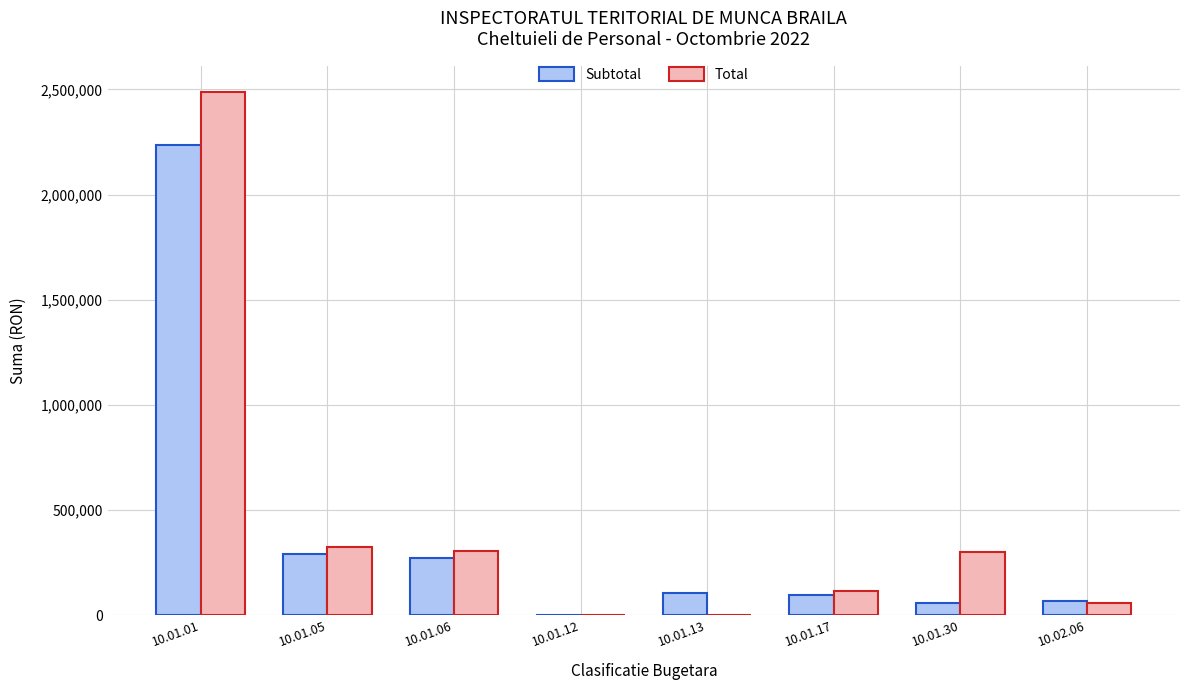

What is the sum of all Total values?

3598954